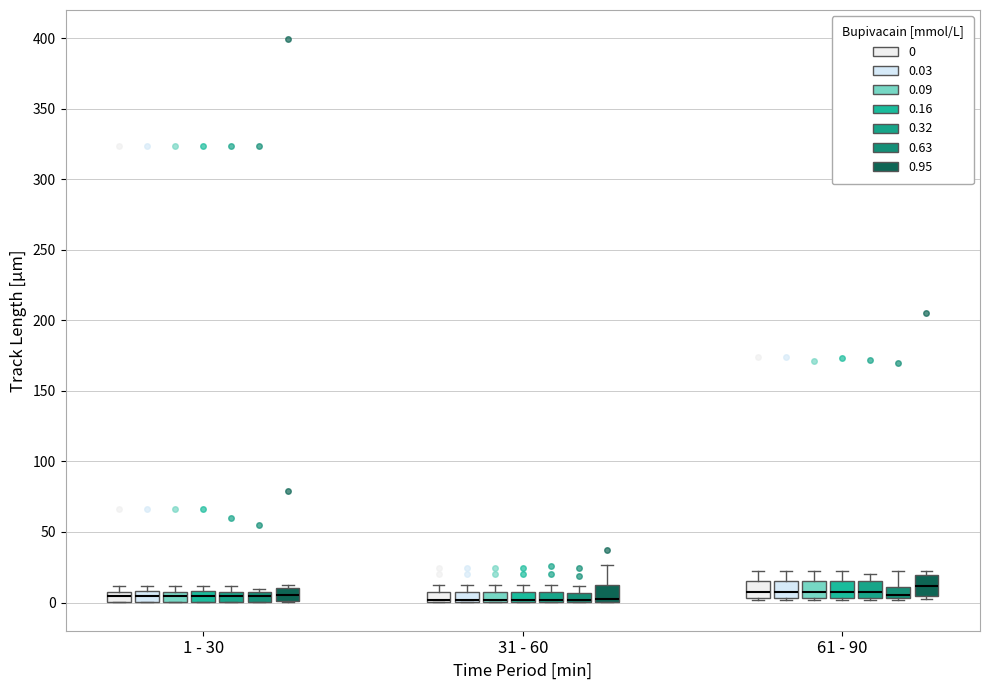

Where is the upper edge of the box for 61 - 90 (0) on the y-axis? The values are not printed on the chart, so give them approximately, as read against the axis.

15